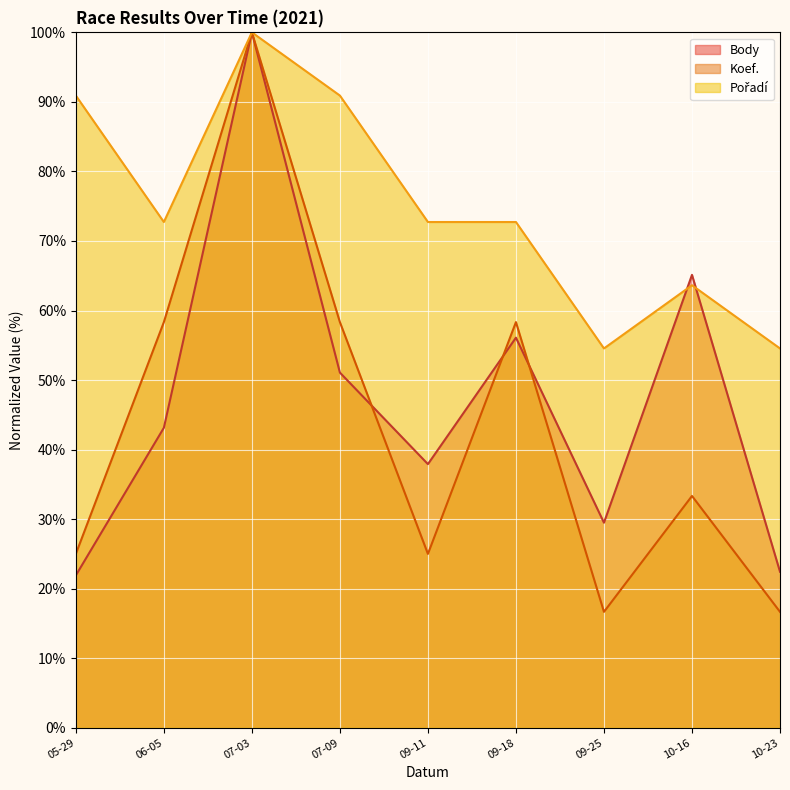

What is the difference between the highest and lowest values at 06-05?

29.6